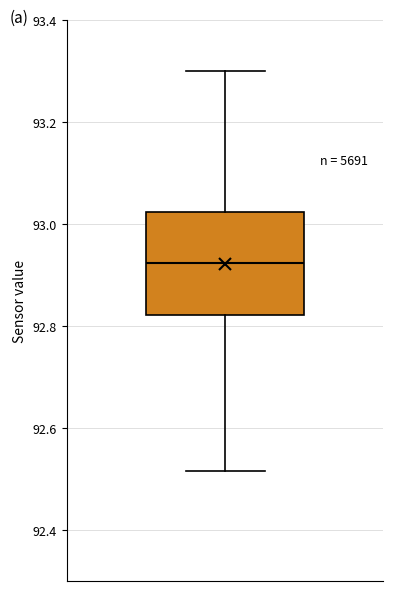

Transcribe this box plot: give where the median line is, the range the box spans, and where the two whiskers end, as read against the y-axis. The values are not printed on the chart, so give them approximately, as read against the axis.

median 92.92, box 92.82 to 93.02, whiskers 92.52 to 93.30